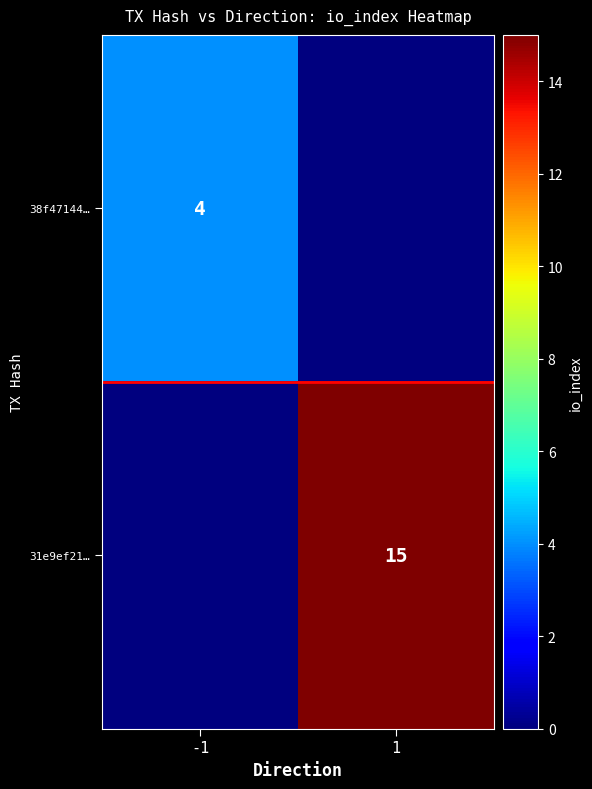

The 38f47144… series shows 5.3 at -1. True or false?

False